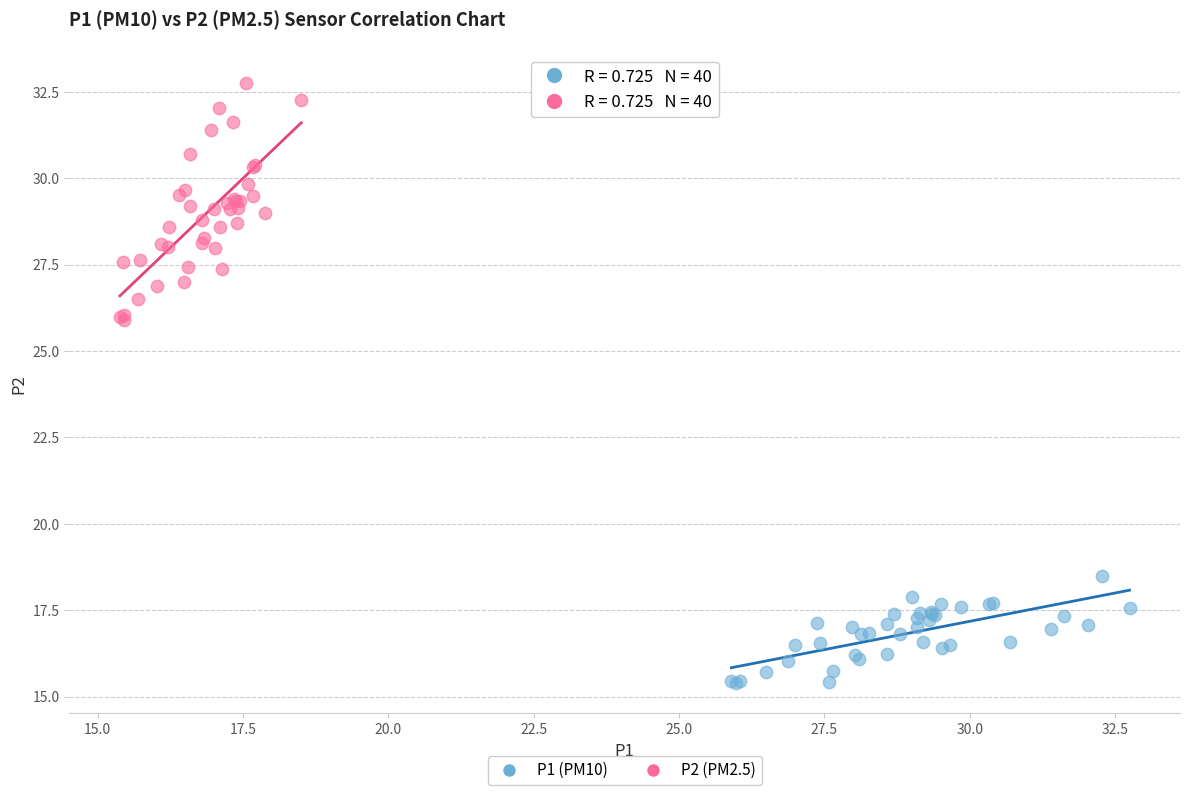

Which series reaches the maximum Y coordinate?

P2 (PM2.5)